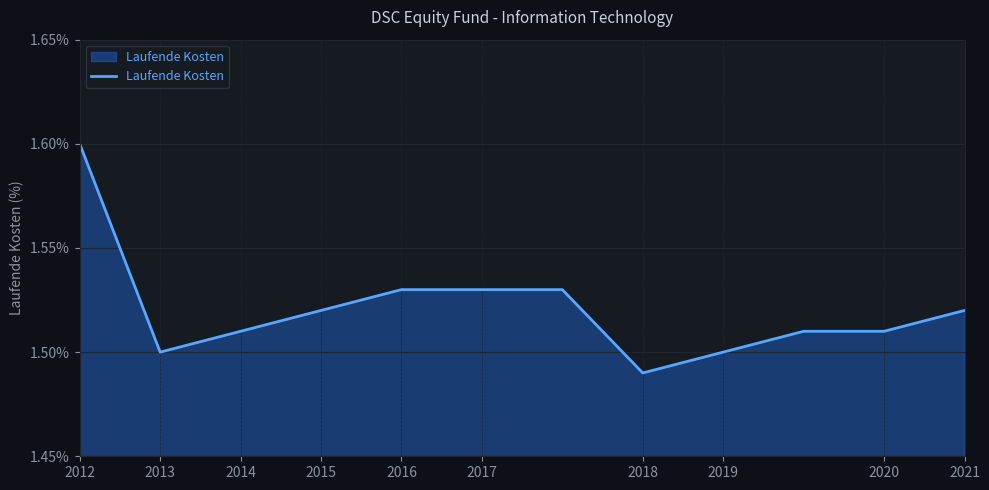

What is the maximum value shown in the chart?

1.6